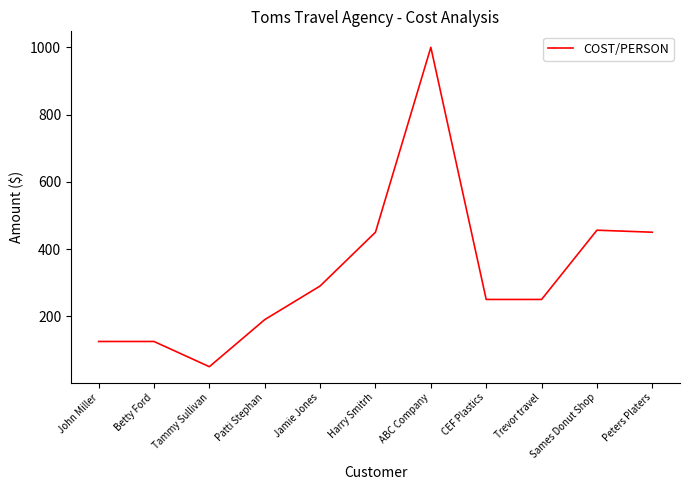

Which label corresponds to the smallest value in the chart?

Tammy Sullivan